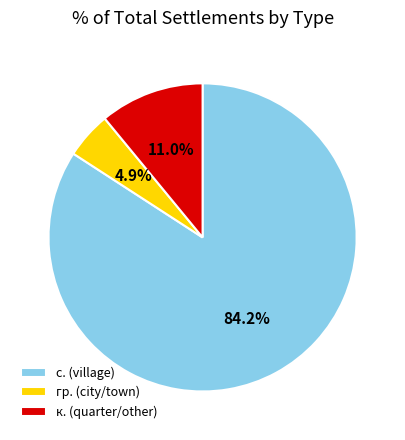

How much of the chart is everything except к. (quarter/other)?

89.0%